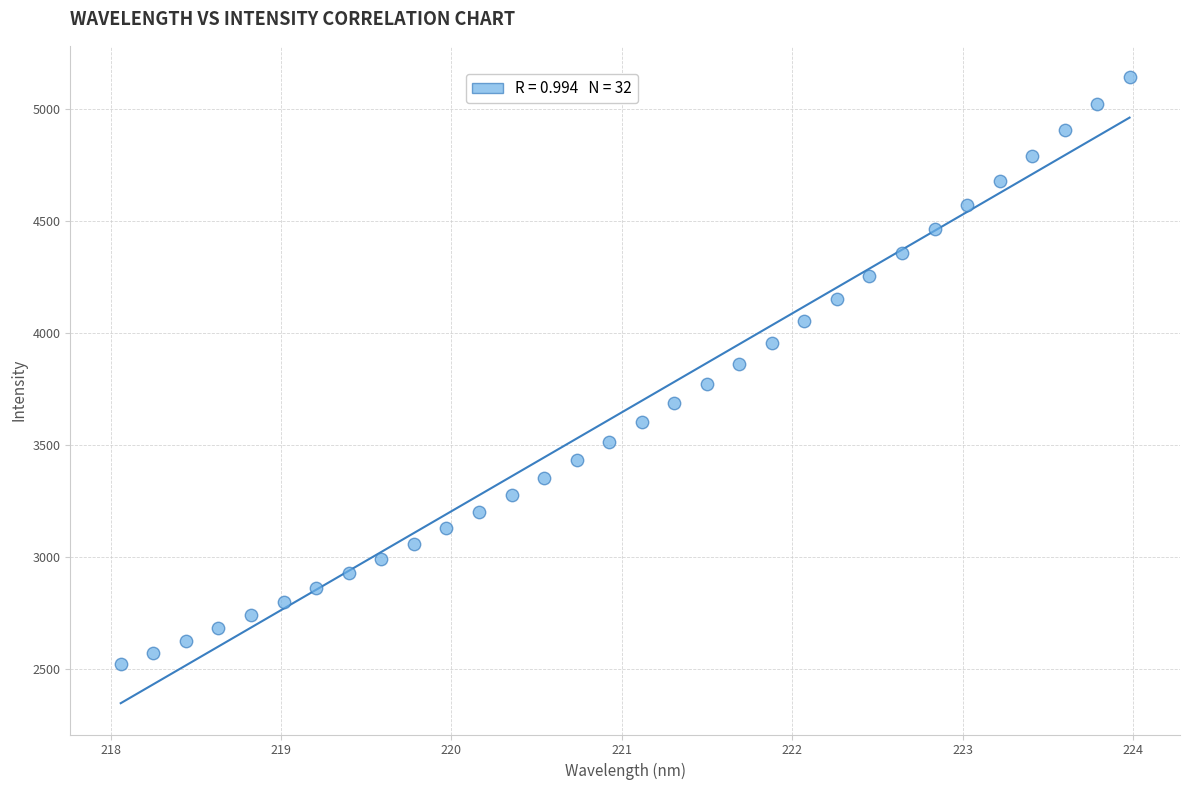

What is the range of X values (max minus min)?

5.9